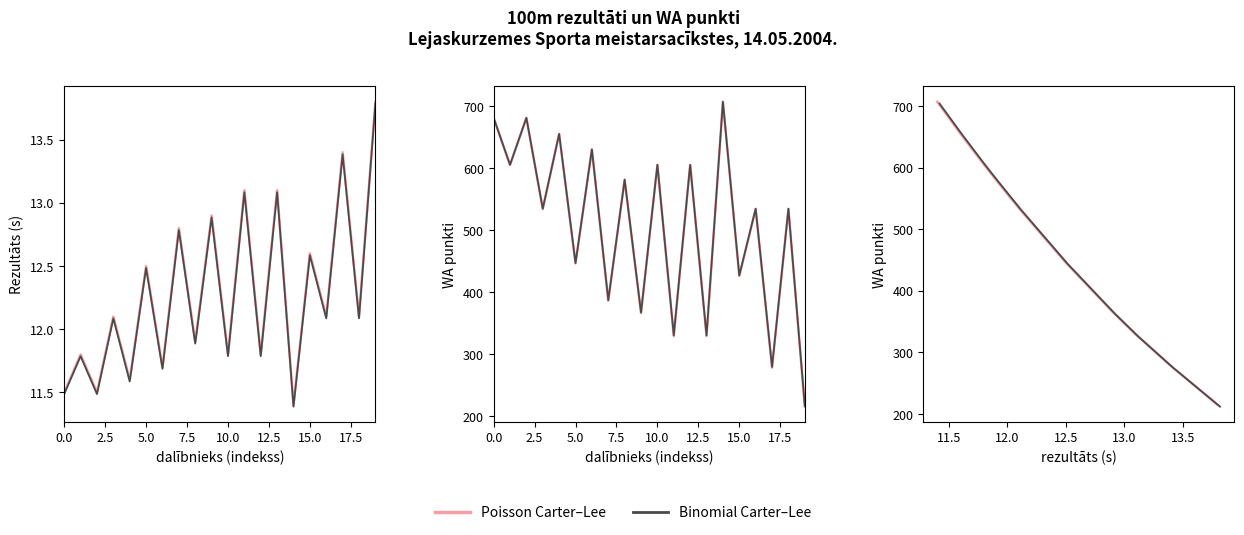

What is the label of the 16th point from the right?

10.0